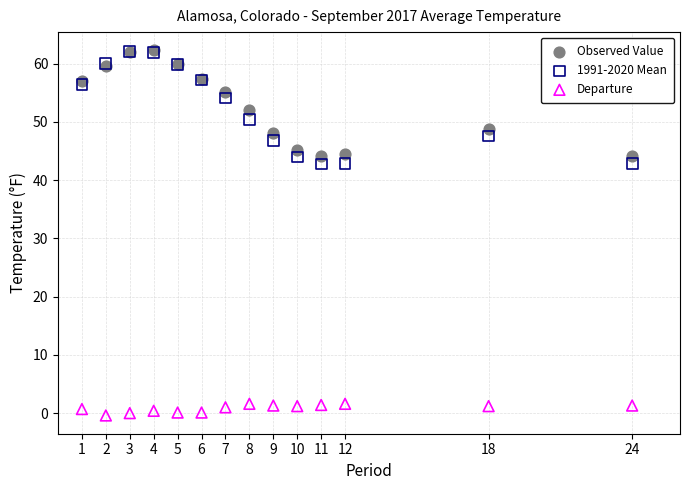

Which series has the widest spread of Y values?

1991-2020 Mean